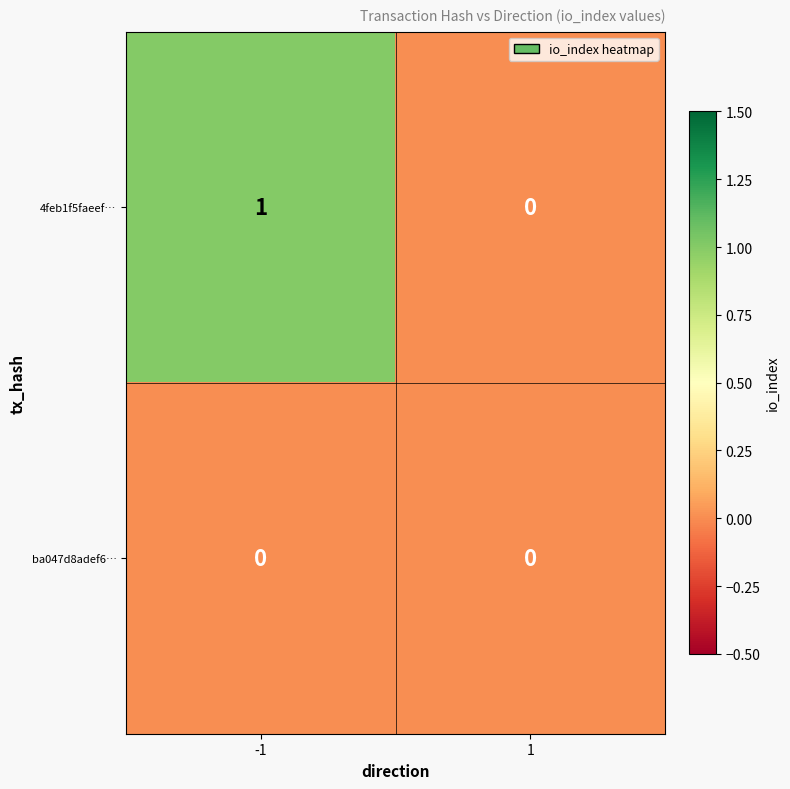

Reading left to right, extract all data points from this chart.

4feb1f5faeef…: -1=1	1=0
ba047d8adef6…: -1=0	1=0